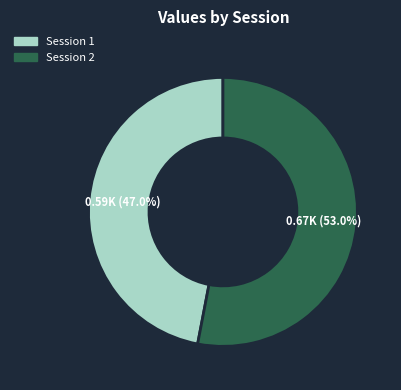

Which category has the smallest portion of the pie?

Session 1